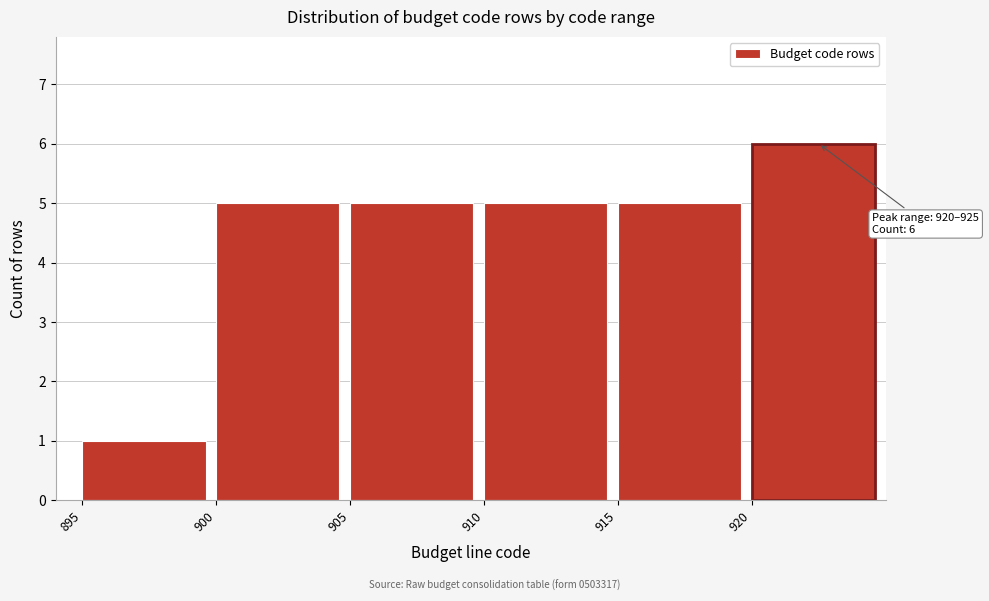

Which range on the x-axis has the tallest bar?

920 to 925